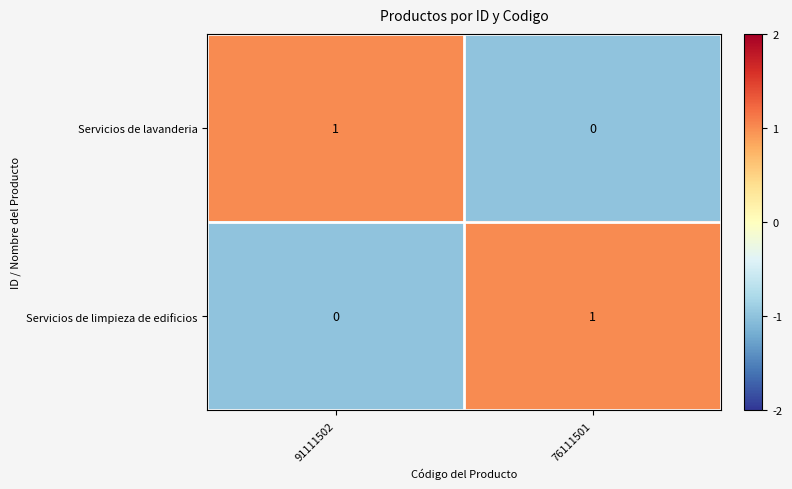

What is the greatest value displayed?

1